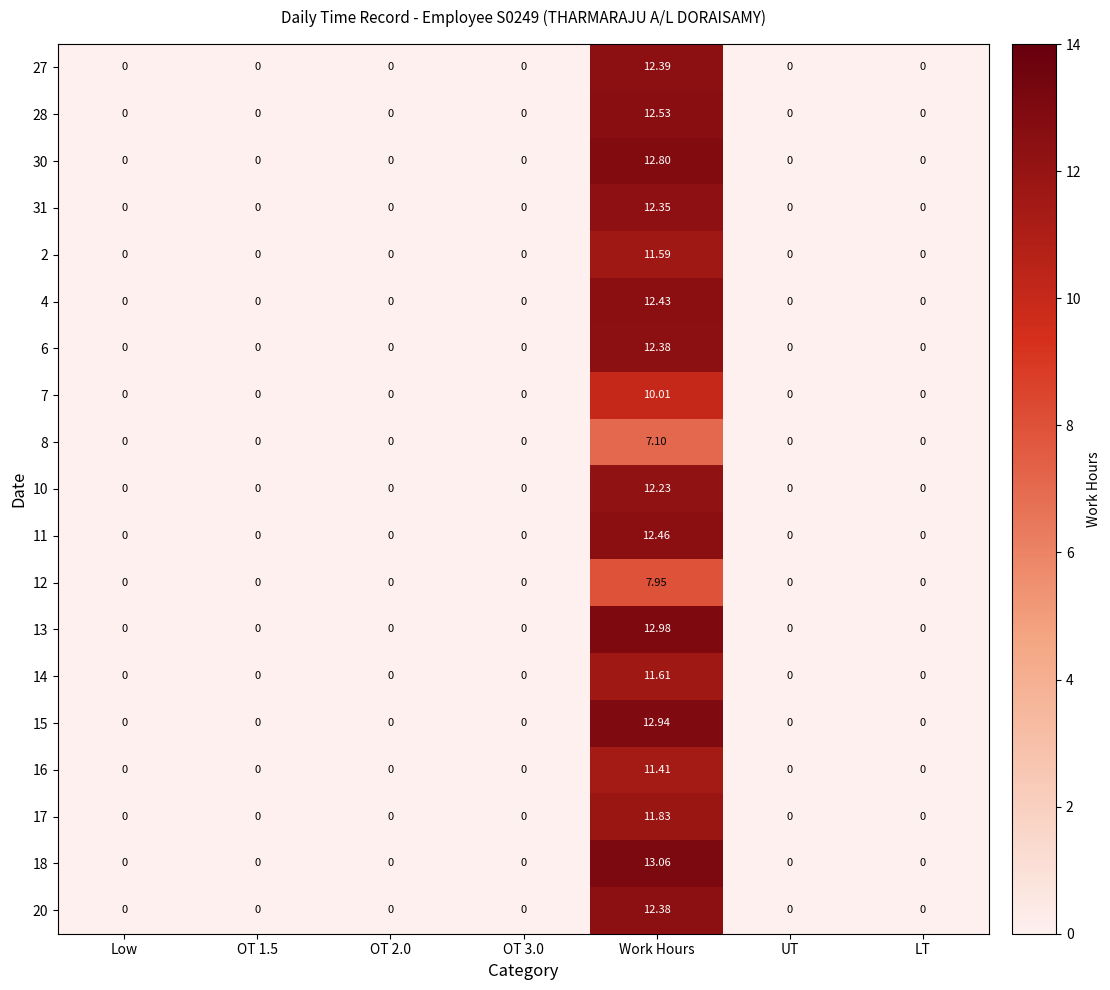

Which label corresponds to the largest value in the chart?

Work Hours